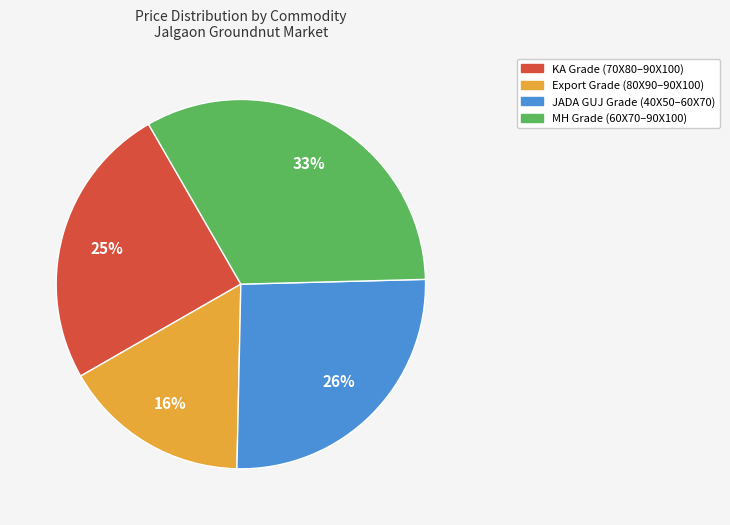

Which slice is the largest?

MH Grade (60X70–90X100)